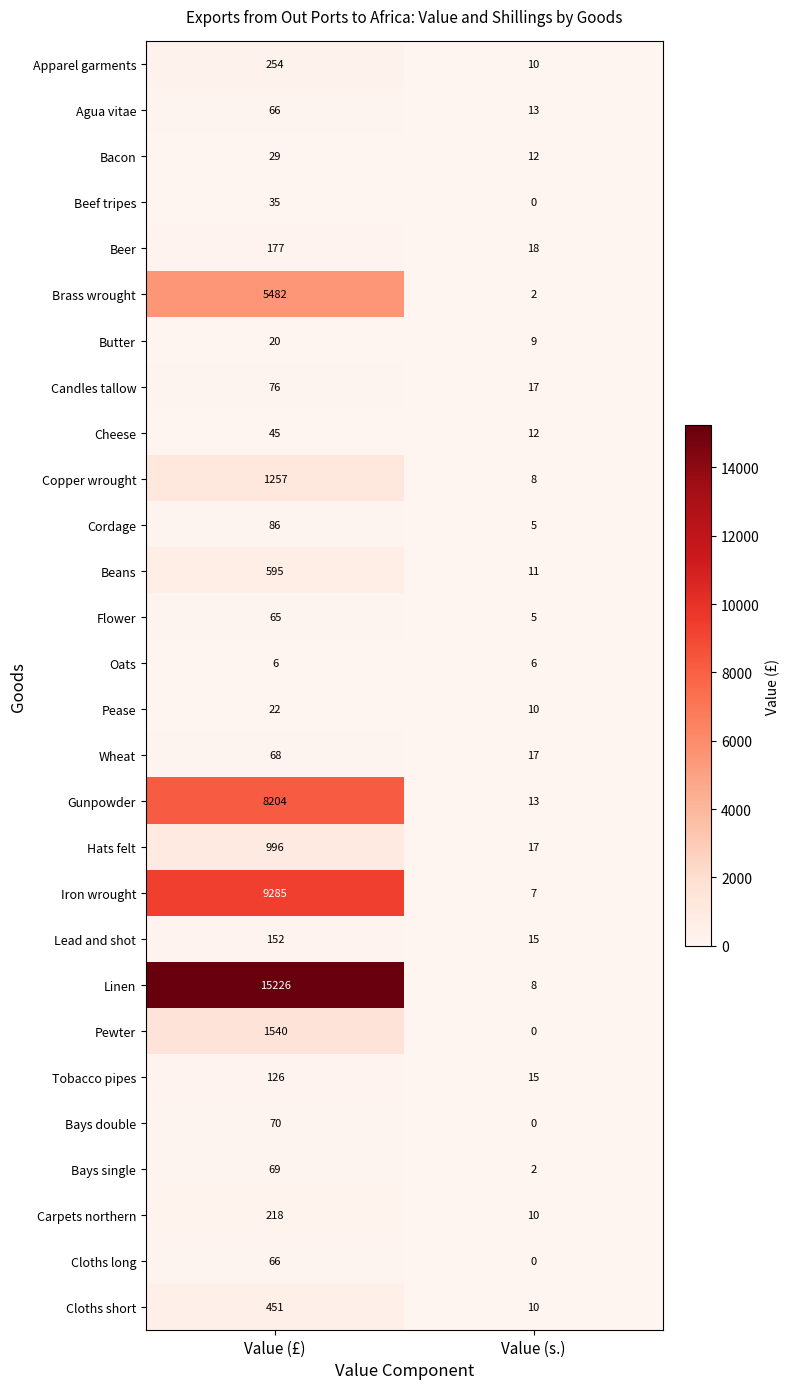

At how many categories does at least one series exceed 1599?

1